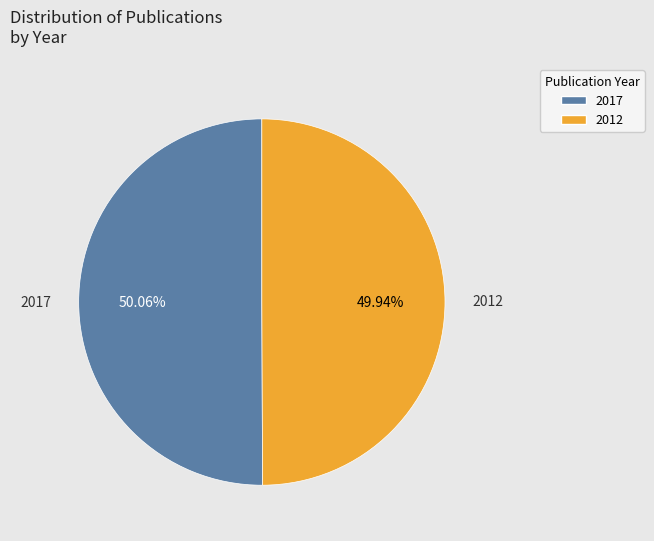

Approximately how many times larger is the value at 2012 compared to 2017?

1.0